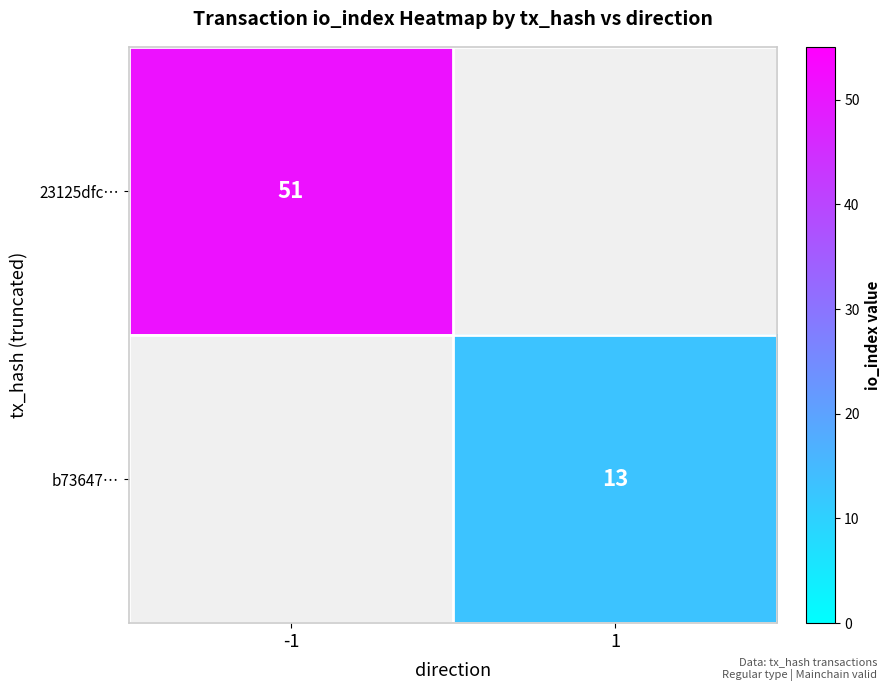

What is the maximum value shown in the chart?

51.0